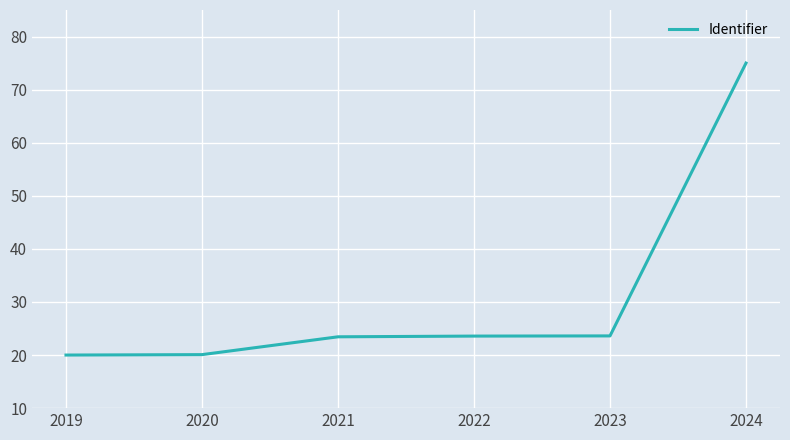

What is the minimum value shown in the chart?

20.0